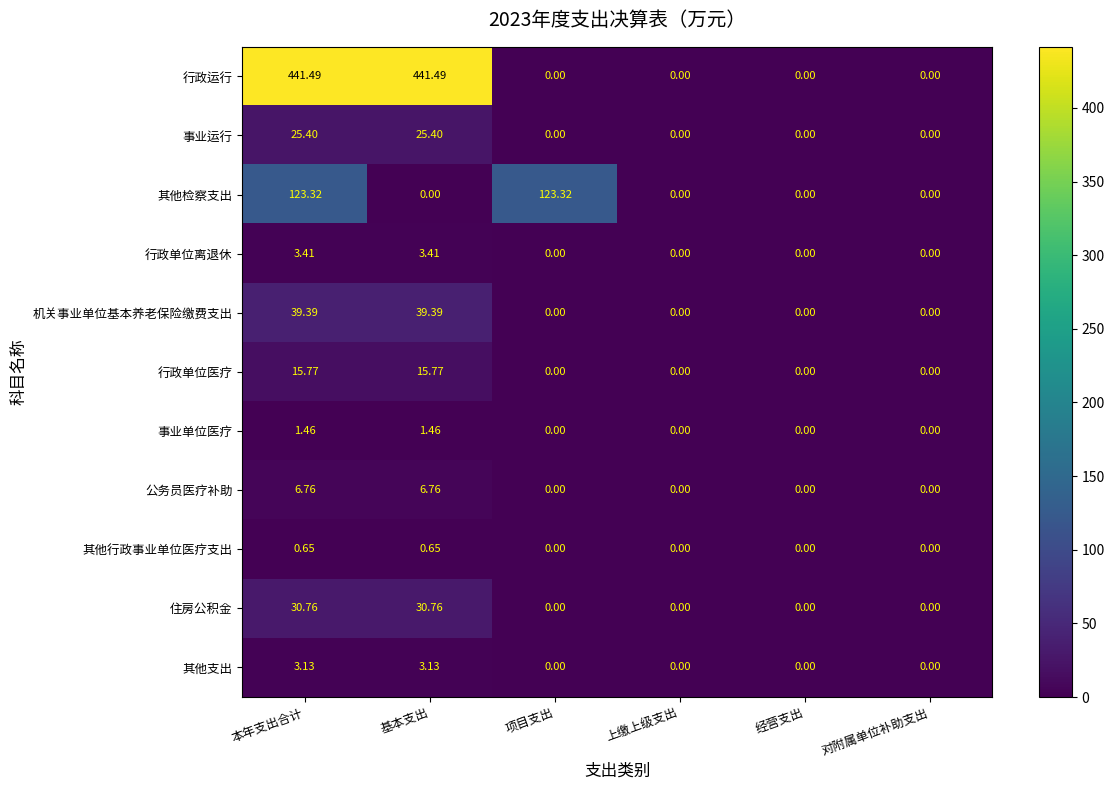

At which category is the sum across all series the highest?

本年支出合计